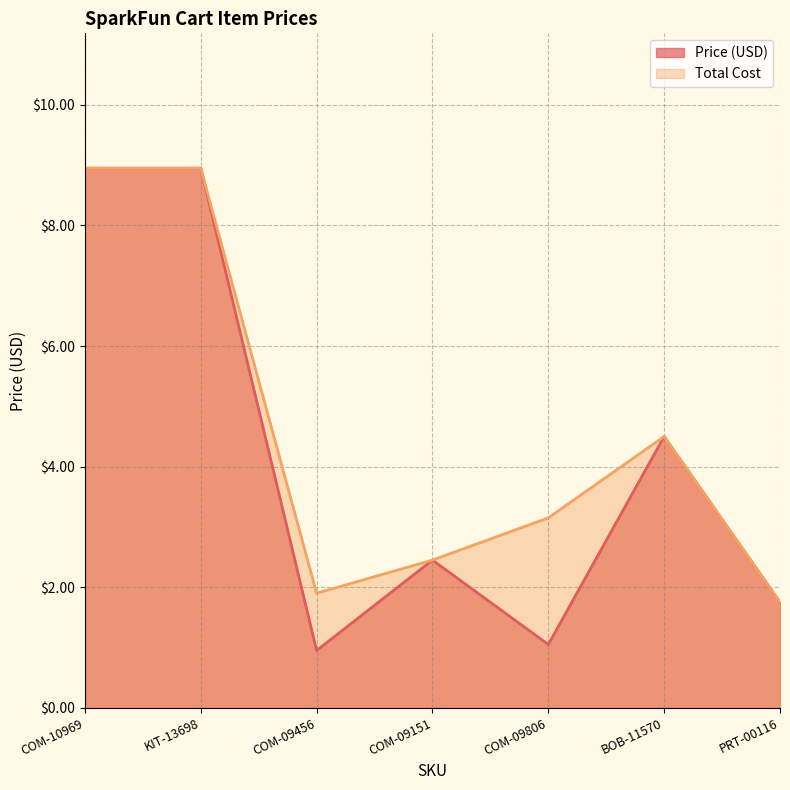

How many lines are shown in the chart?

2